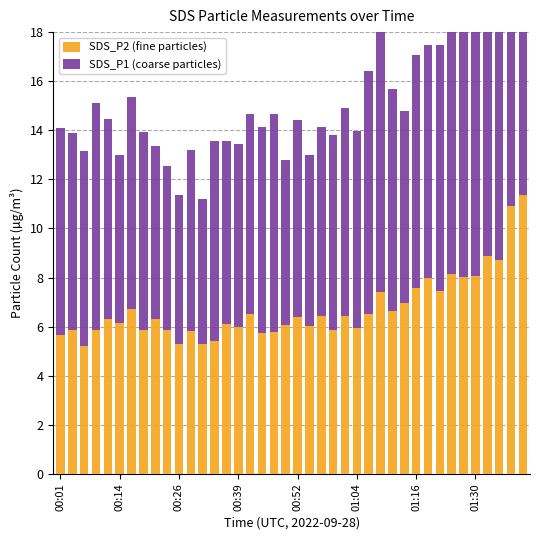

What is the spread (max minus min) of values at 01:16?

1.9